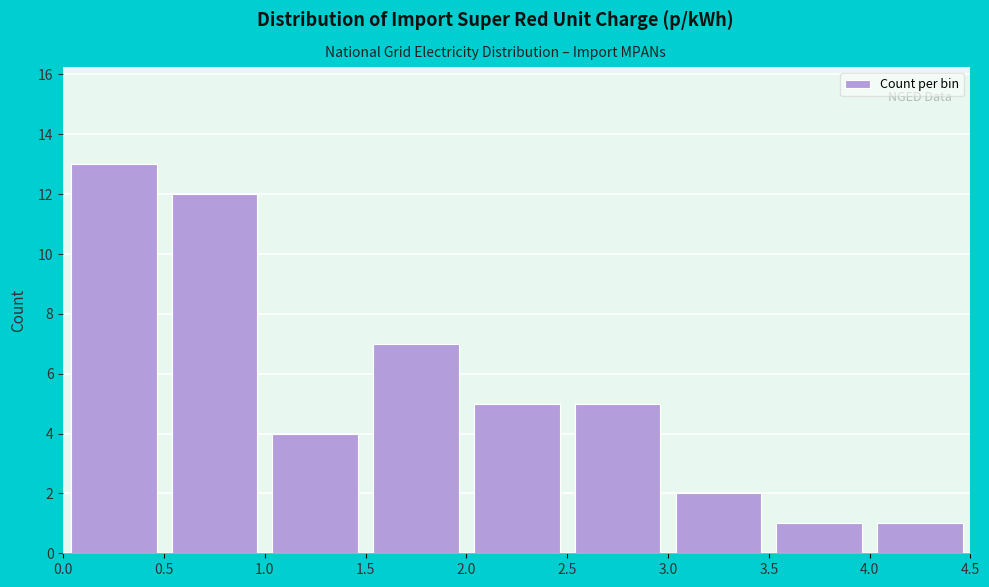

Reading left to right, transcribe this chart: for each bar, give the range it covers on the x-axis and its height. The values are not printed on the chart, so give them approximately, as read against the axis.

0.0 to 0.5: 13
0.5 to 1.0: 12
1.0 to 1.5: 4
1.5 to 2.0: 7
2.0 to 2.5: 5
2.5 to 3.0: 5
3.0 to 3.5: 2
3.5 to 4.0: 1
4.0 to 4.5: 1